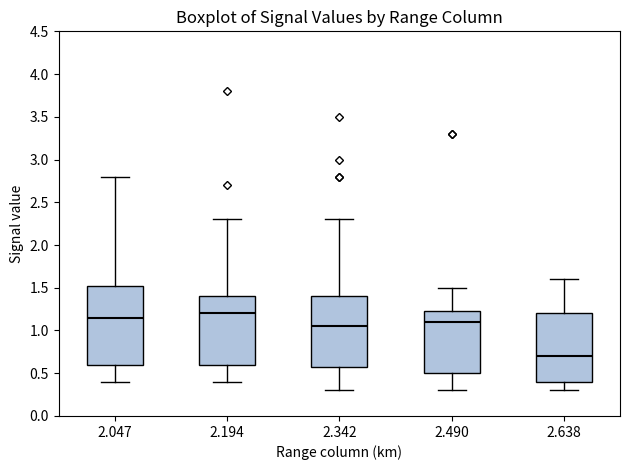

Where is the lower edge of the box at x = 2.638 on the y-axis? The values are not printed on the chart, so give them approximately, as read against the axis.

0.40